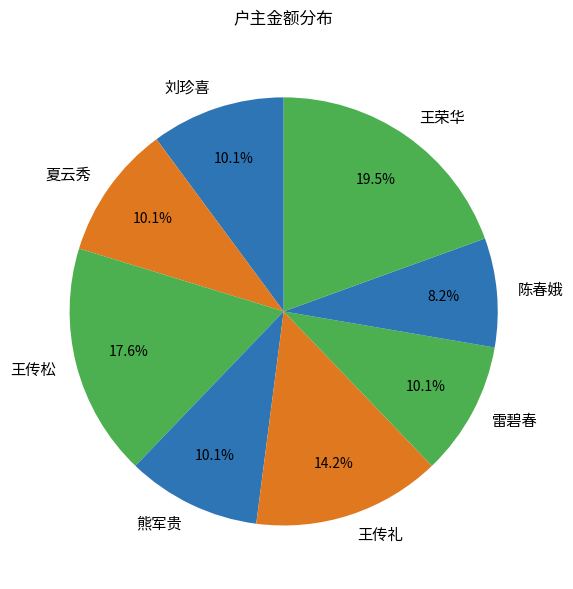

To the nearest percent, what percentage of the pie is 王传礼?

14%